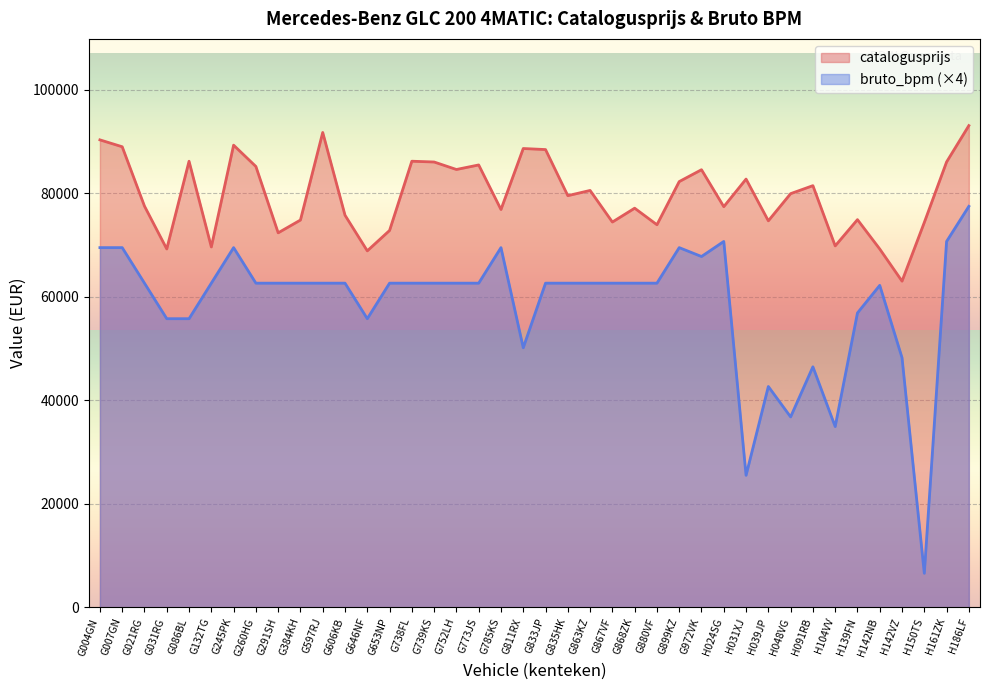

Reading left to right, extract all data points from this chart.

catalogusprijs: G004GN=90281	G007GN=88950	G021RG=77482	G031RG=69207	G086BL=86153	G132TG=69598	G245PK=89259	G260HG=85141	G291SH=72327	G384KH=74795	G597RJ=91711	G606KB=75727	G646NF=68844	G653NP=72783	G738FL=86157	G739KS=86006	G752LH=84560	G773JS=85437	G785KS=76828	G811RX=88611	G833JP=88408	G835HK=79502	G863KZ=80513	G867VF=74408	G868ZK=77085	G880VF=73888	G899KZ=82223	G972VK=84516	H024SG=77378	H031XJ=82707	H039JP=74644	H048VG=79893	H091RB=81438	H104VV=69805	H139FN=74872	H142NB=69204	H142VZ=62994	H150TS=74333	H161ZK=86017	H186LF=93037
bruto_bpm: G004GN=69468	G007GN=69468	G021RG=62604	G031RG=55740	G086BL=55740	G132TG=62604	G245PK=69468	G260HG=62604	G291SH=62604	G384KH=62604	G597RJ=62604	G606KB=62604	G646NF=55740	G653NP=62604	G738FL=62604	G739KS=62604	G752LH=62604	G773JS=62604	G785KS=69468	G811RX=50132	G833JP=62604	G835HK=62604	G863KZ=62604	G867VF=62604	G868ZK=62604	G880VF=62604	G899KZ=69468	G972VK=67752	H024SG=70660	H031XJ=25492	H039JP=42648	H048VG=36772	H091RB=46452	H104VV=34908	H139FN=56852	H142NB=62180	H142VZ=48204	H150TS=6568	H161ZK=70660	H186LF=77444